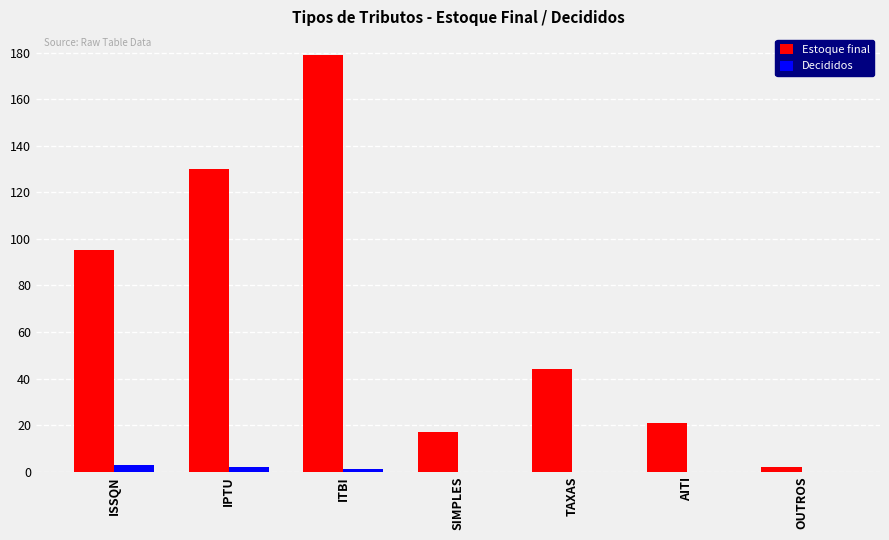

True or false: Estoque final has a value of 228 at IPTU.

False